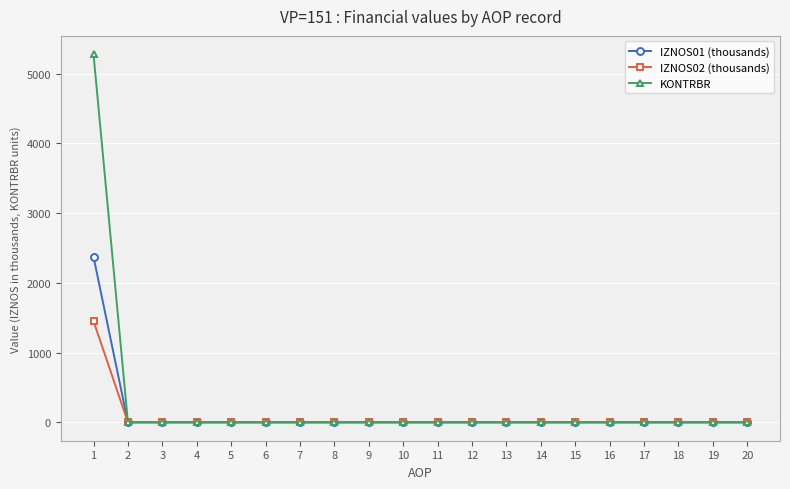

What is the maximum value shown in the chart?

5277.4